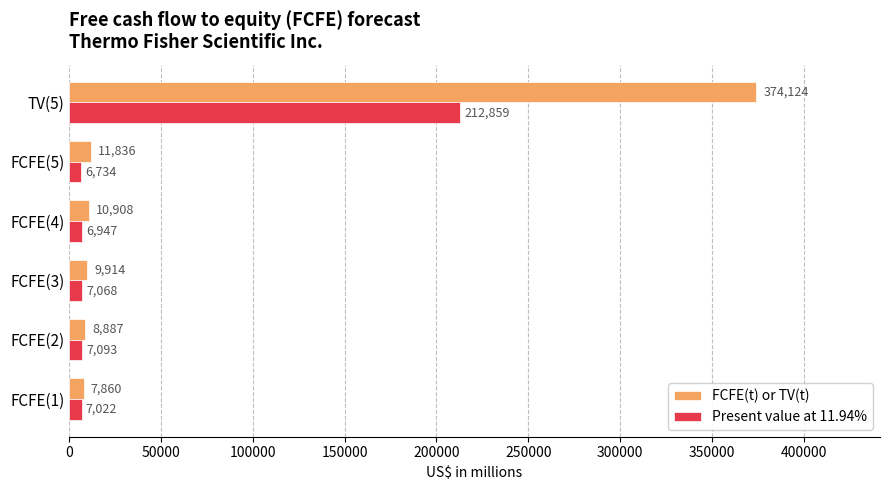

What is the sum of all FCFE(t) or TV(t) values?

423529